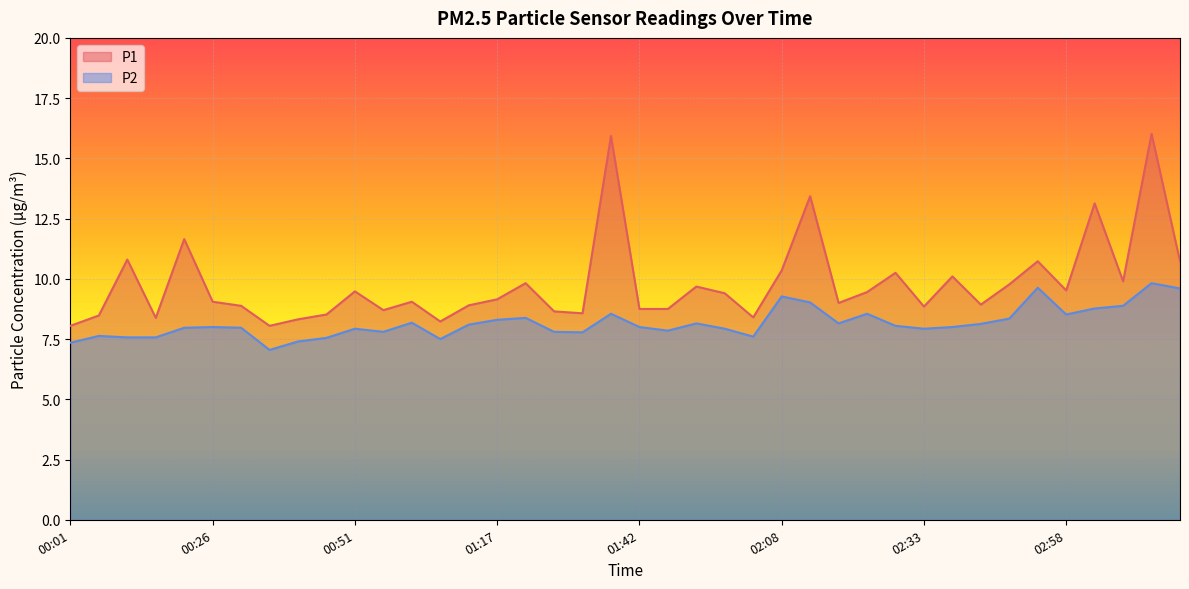

How many values in the P2 series exceed 8?

19